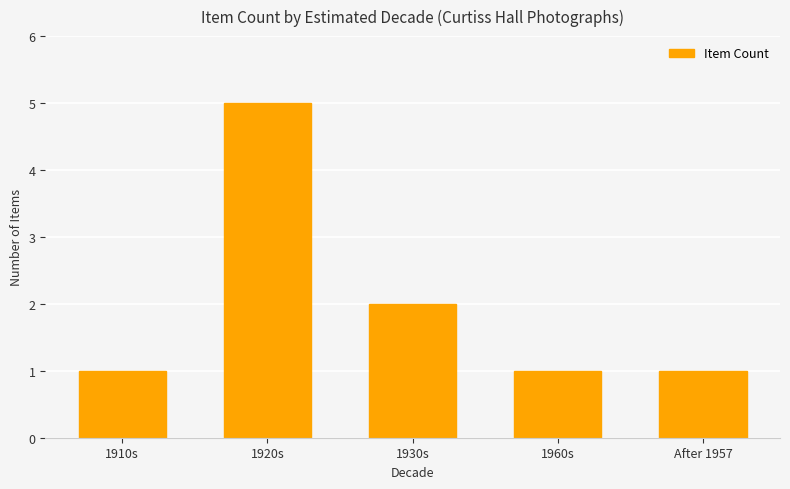

What is the difference between the values at After 1957 and 1930s?

1